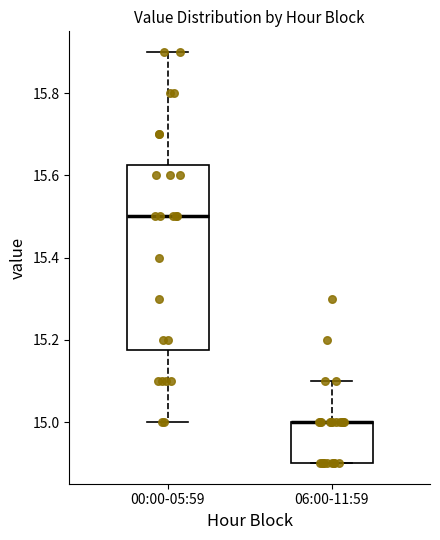

Where is the lower edge of the box for 00:00-05:59 on the y-axis? The values are not printed on the chart, so give them approximately, as read against the axis.

15.18